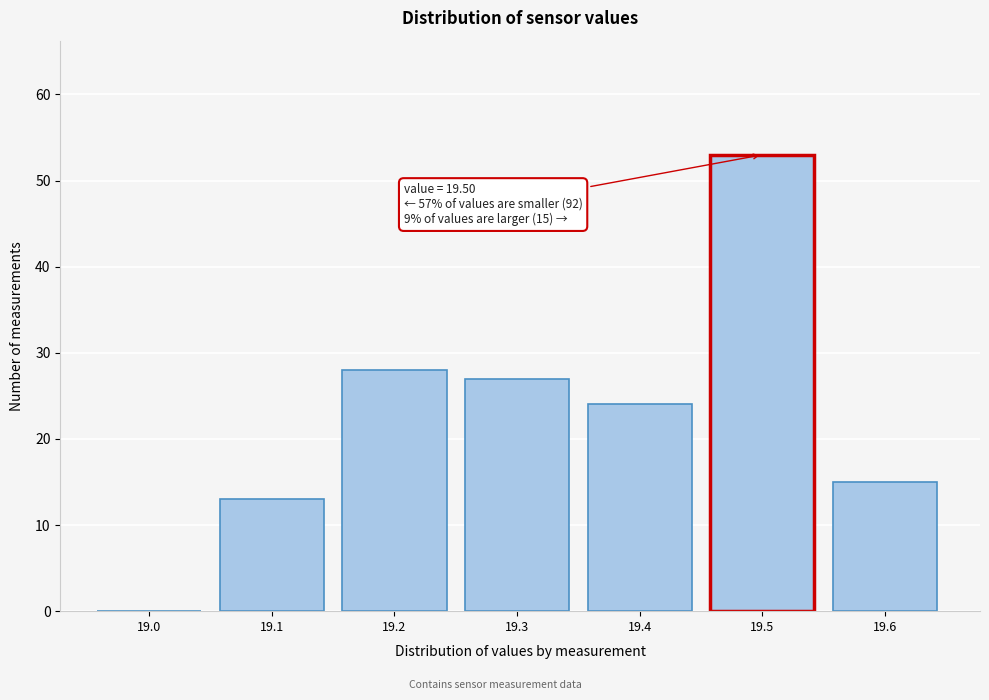

Reading left to right, list all the values displayed in this chart.

19.0=0	19.1=13	19.2=28	19.3=27	19.4=24	19.5=53	19.6=15